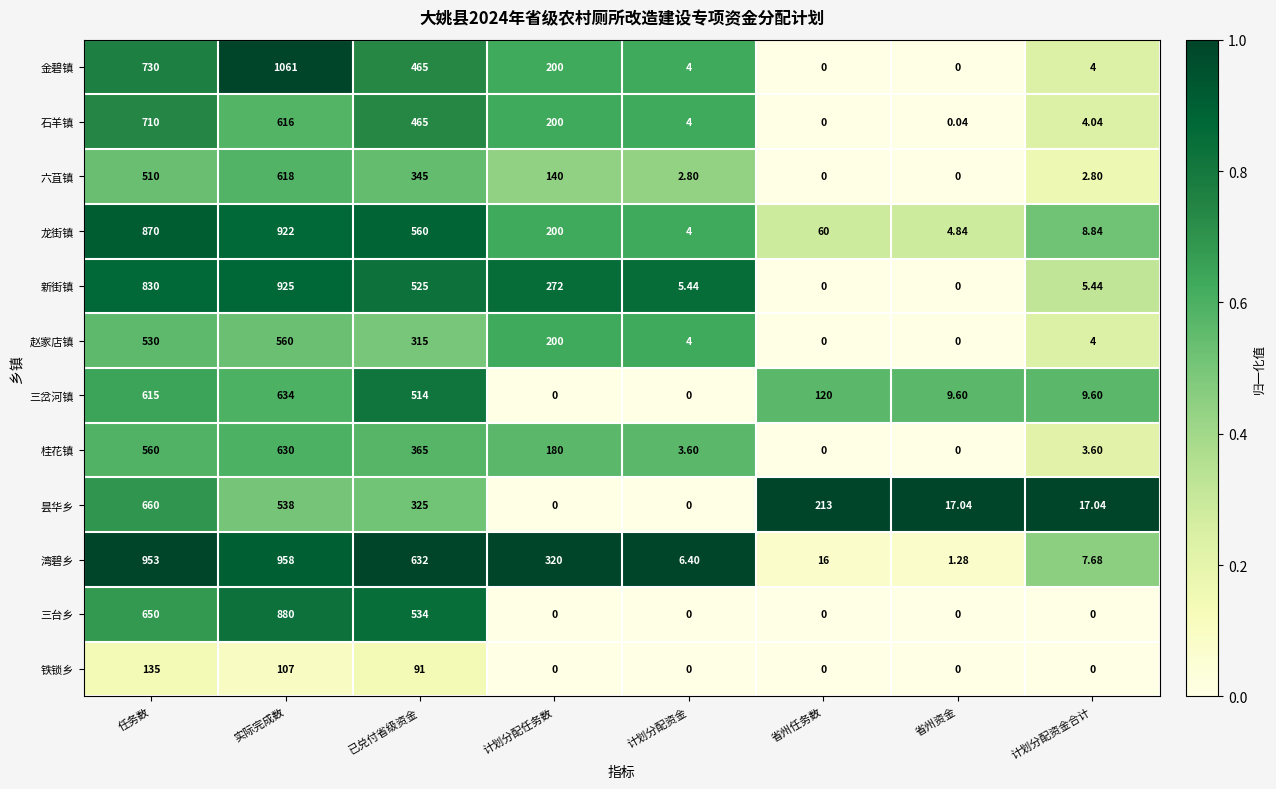

Which series has the widest spread of values?

金碧镇